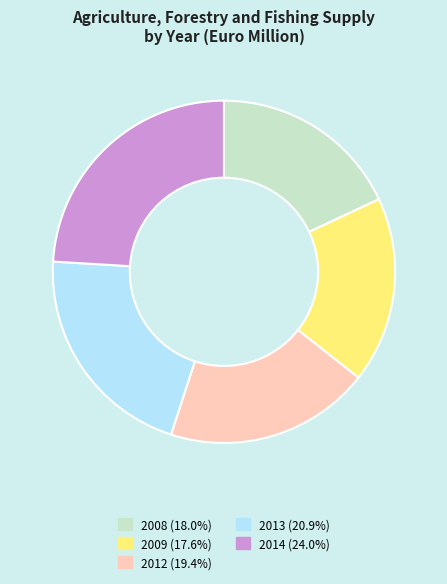

Is there a majority slice in this chart?

No